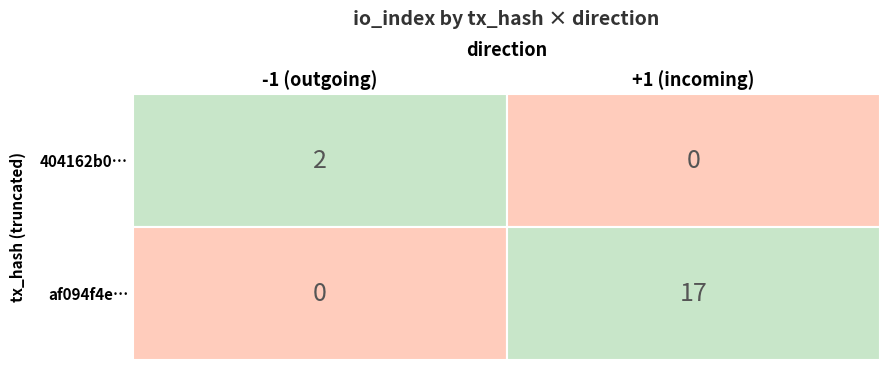

The 404162b036617b7270bcf7f65eed78673711f47 series shows -2 at 0. True or false?

False